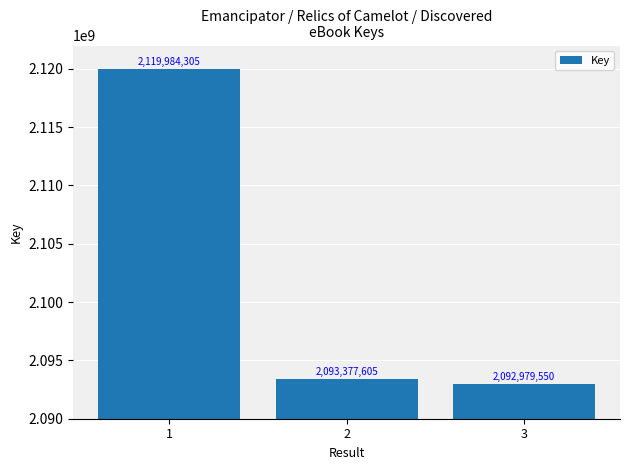

What is the value of the 1st bar from the left?

2119984305